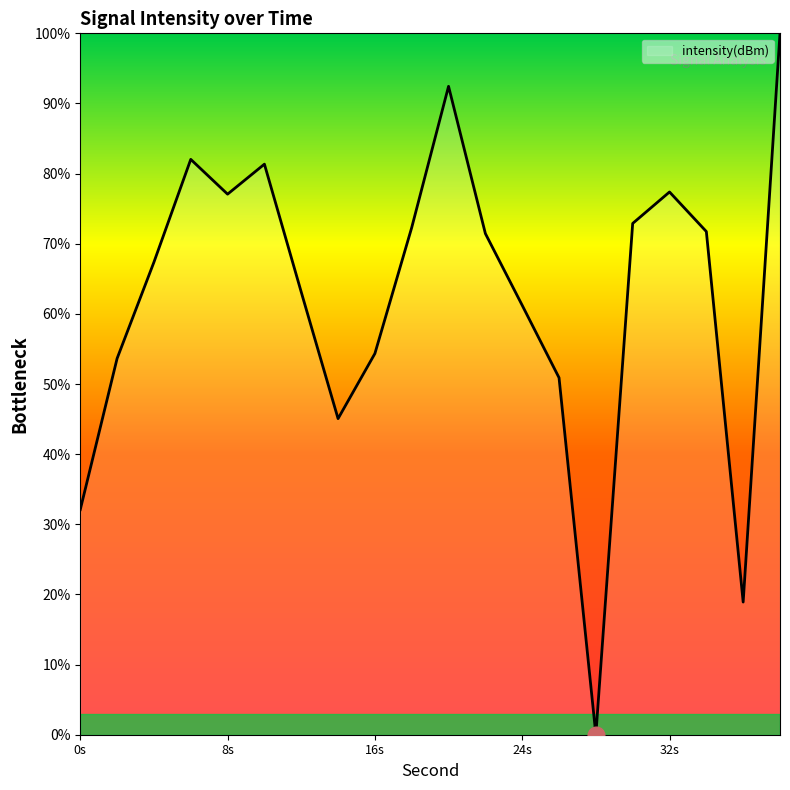

What is the difference between the maximum and minimum values?

100.0